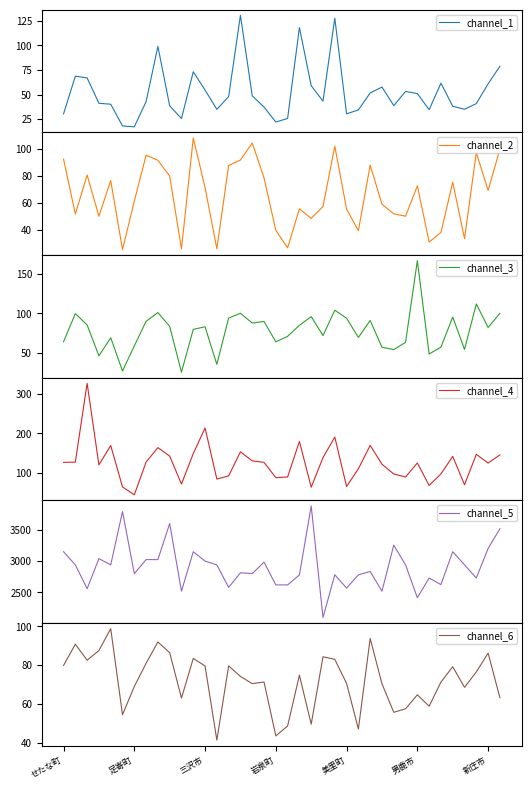

Where do channel_1 and channel_3 first cross each other?

14 and 15